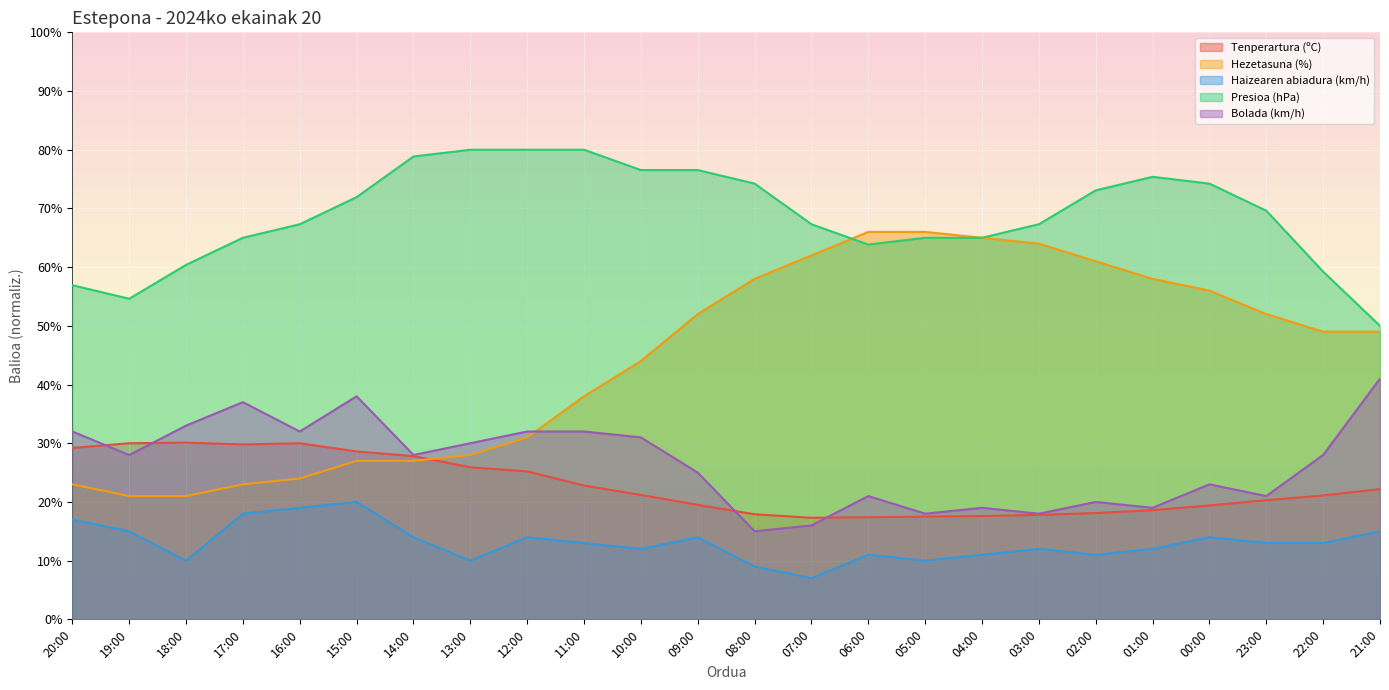

True or false: Hezetasuna (%) has more than 2 interior local peaks.

False